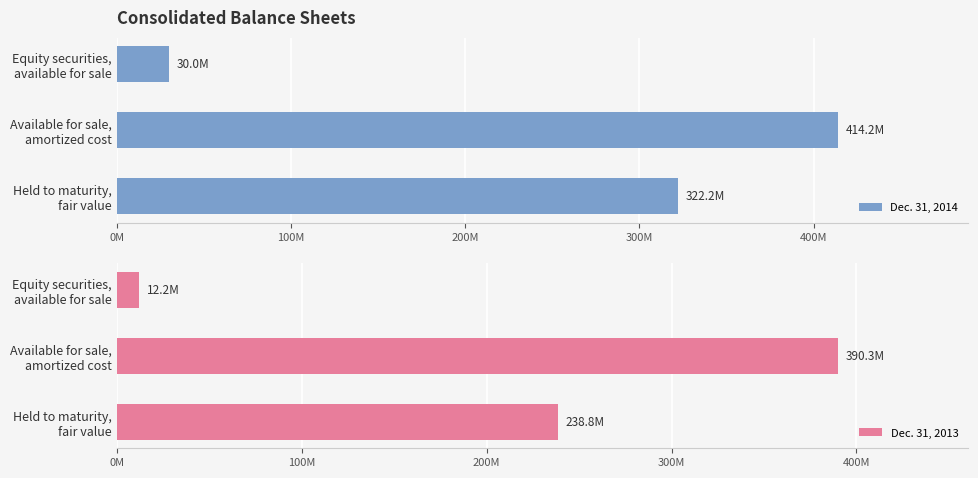

The value of Dec. 31, 2013 at Held to maturity, fair value is 405141359. True or false?

False